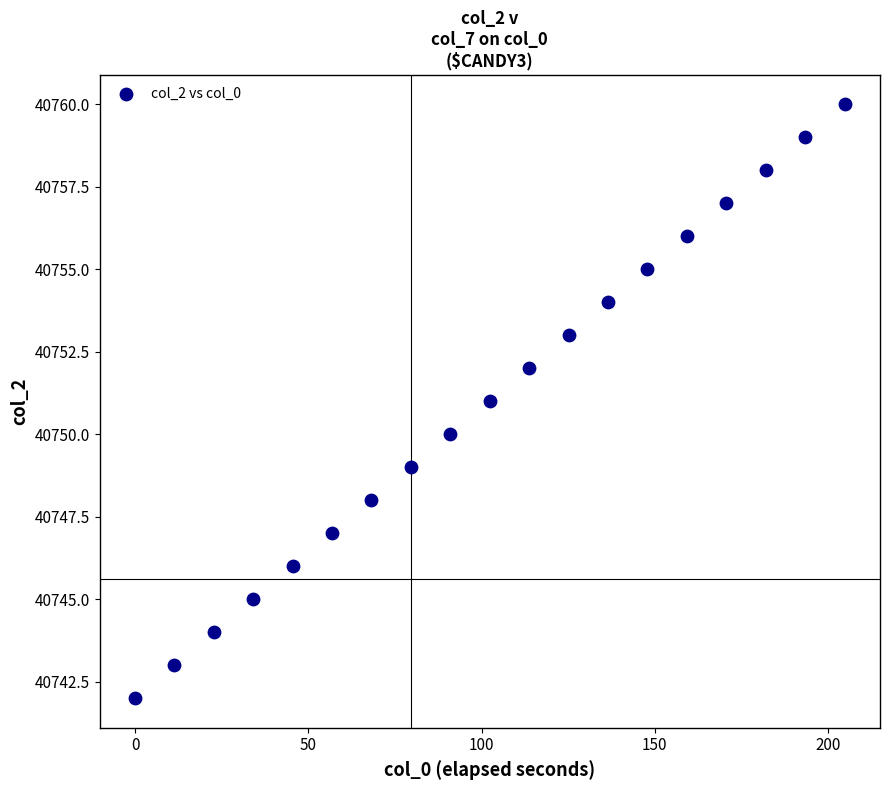

What is the range of Y values (max minus min)?

18